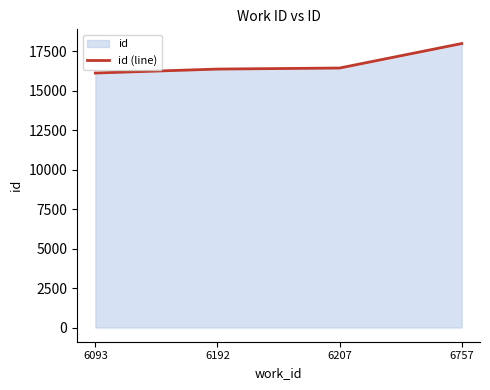

Between 6207 and 6093, which is larger?

6207